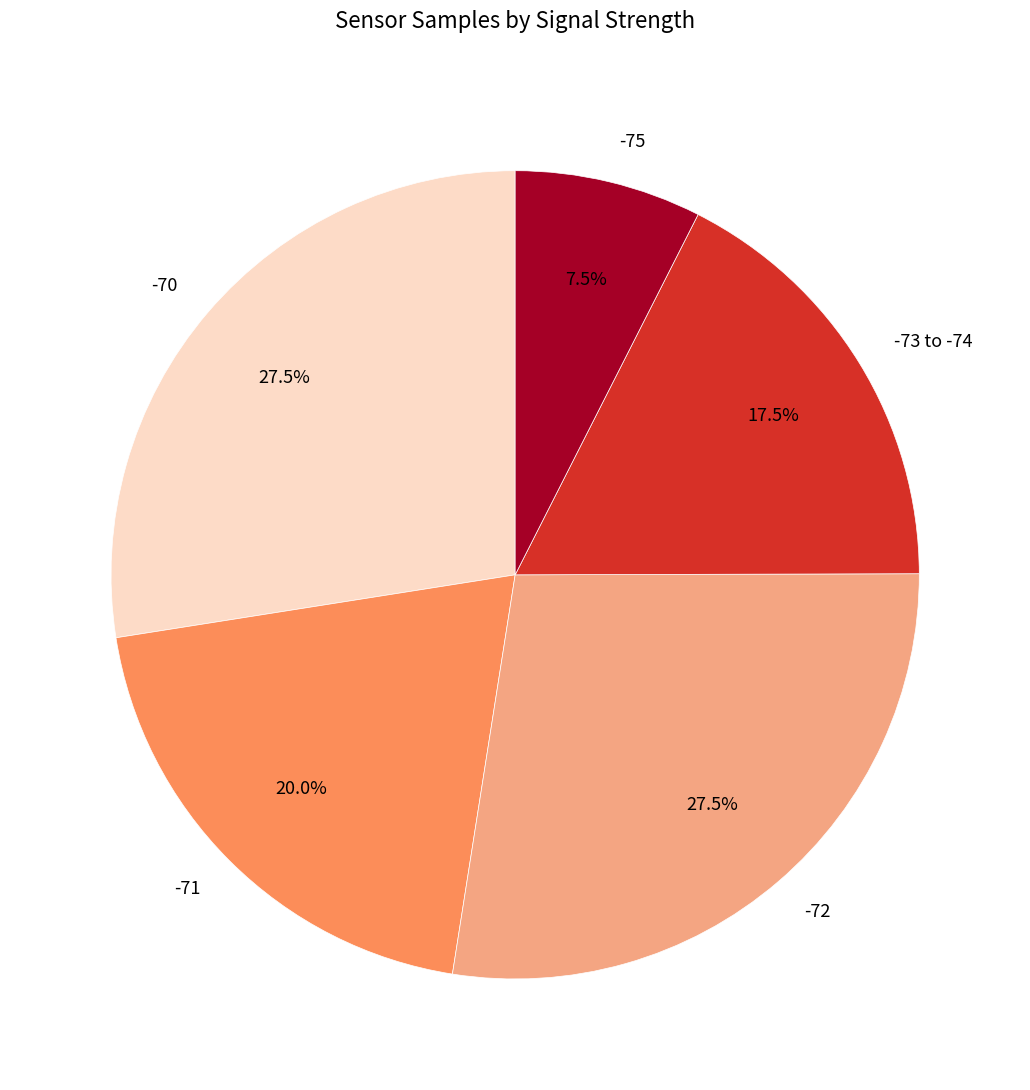

Do -75 and -72 together represent more than half of the pie?

No